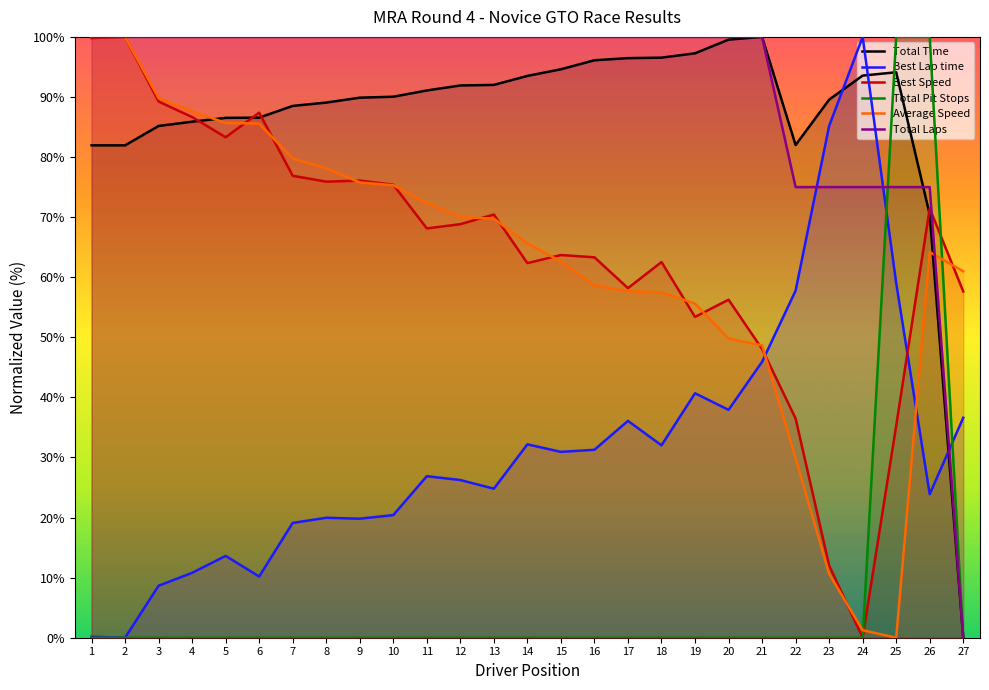

Read the Best Speed value at 26.

71.4